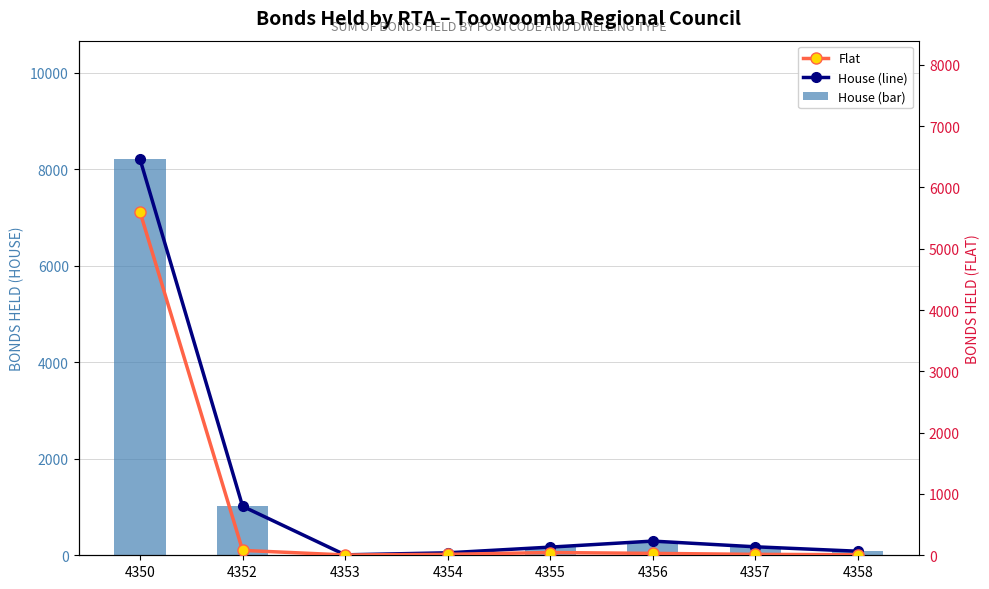

At 4358, list the series in order from largest to smallest.

House (line), House, Flat